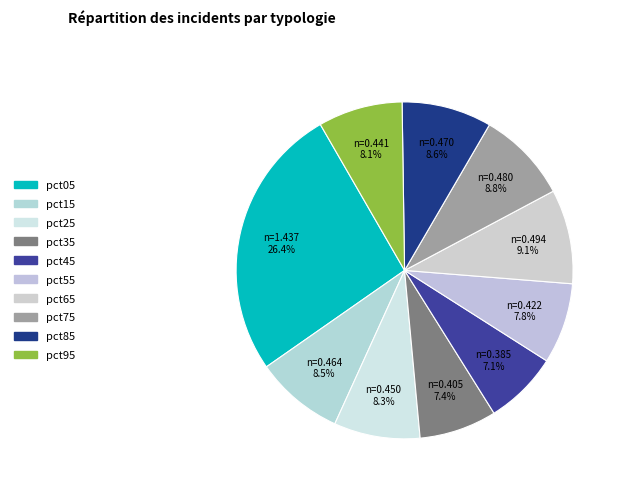

What is the largest slice in the pie chart?

pct05